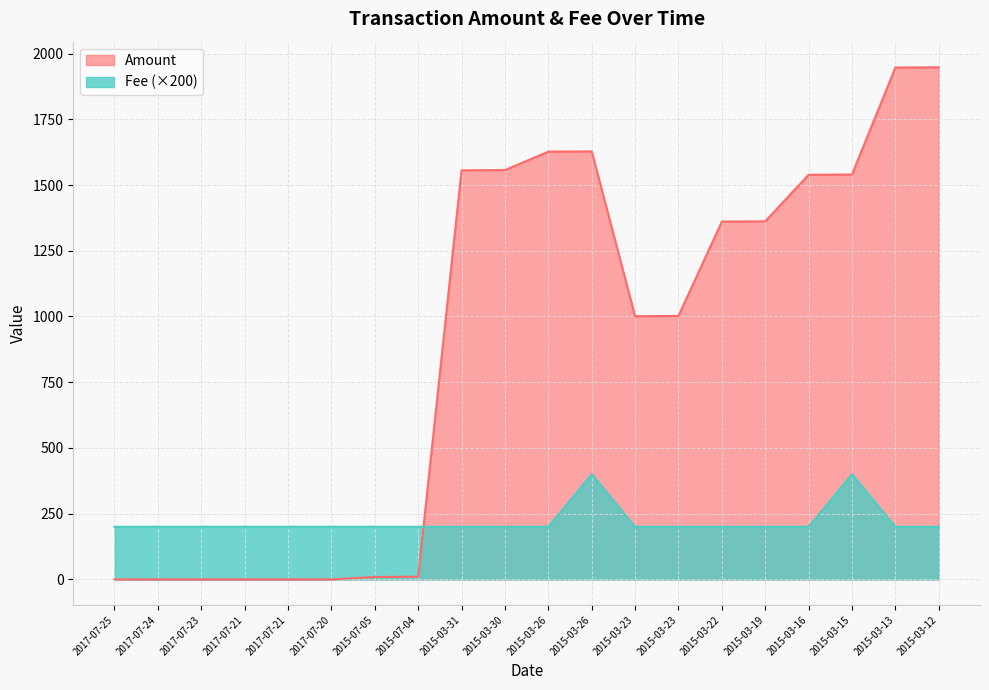

Reading left to right, transcribe all the data shown in this chart.

Amount: 0	0	0	0	0	0	9	10	1556	1557	1627	1628	1001	1002	1361	1362	1539	1540	1947	1948
Fee: 200	200	200	200	200	200	200	200	200	200	200	400	200	200	200	200	200	400	200	200